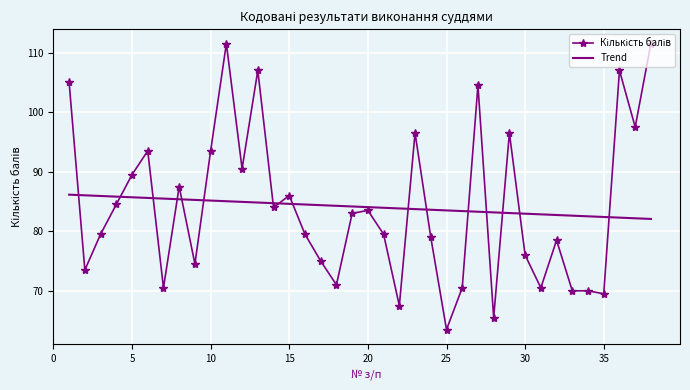

What is the greatest value displayed?

111.5